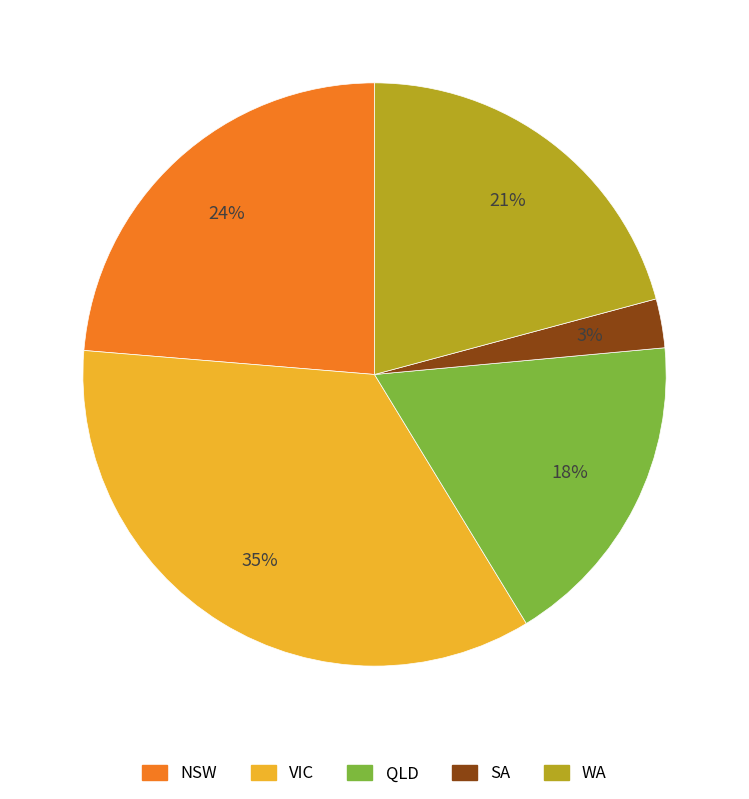

What is the largest slice in the pie chart?

VIC